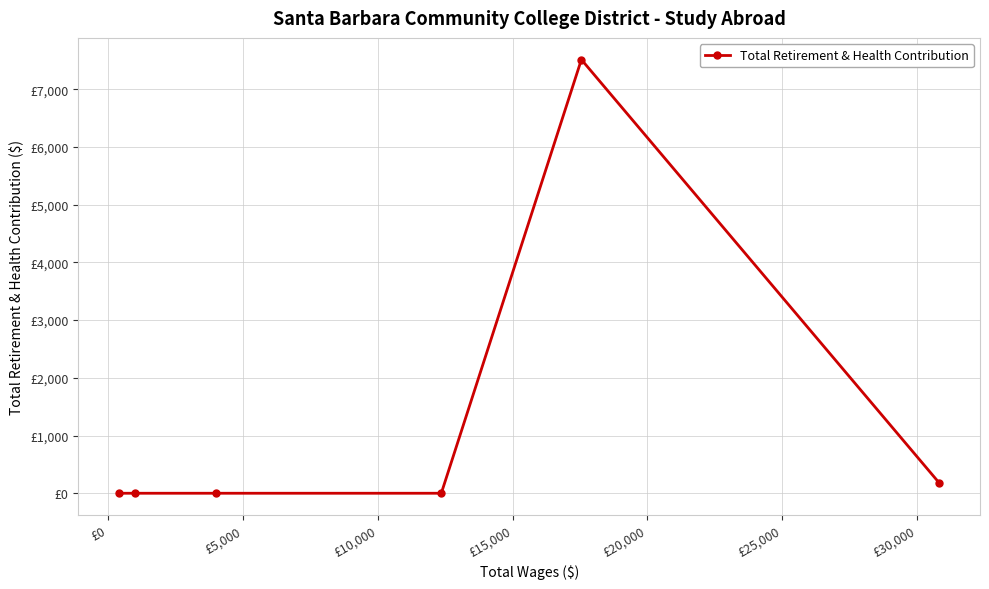

What is the greatest value displayed?

7515